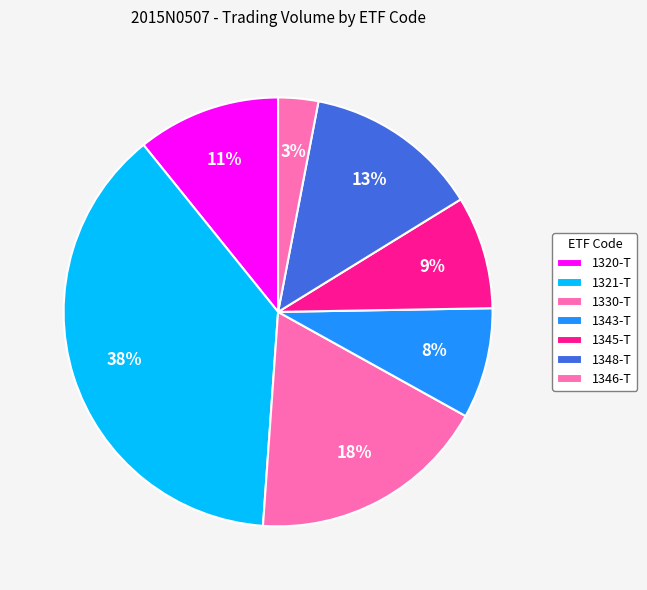

How many segments does this pie chart have?

7